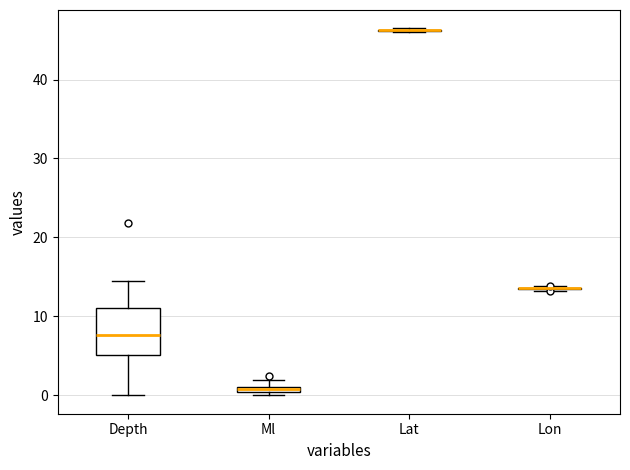

Which box is the tallest, from its lower edge to its upper edge?

Depth